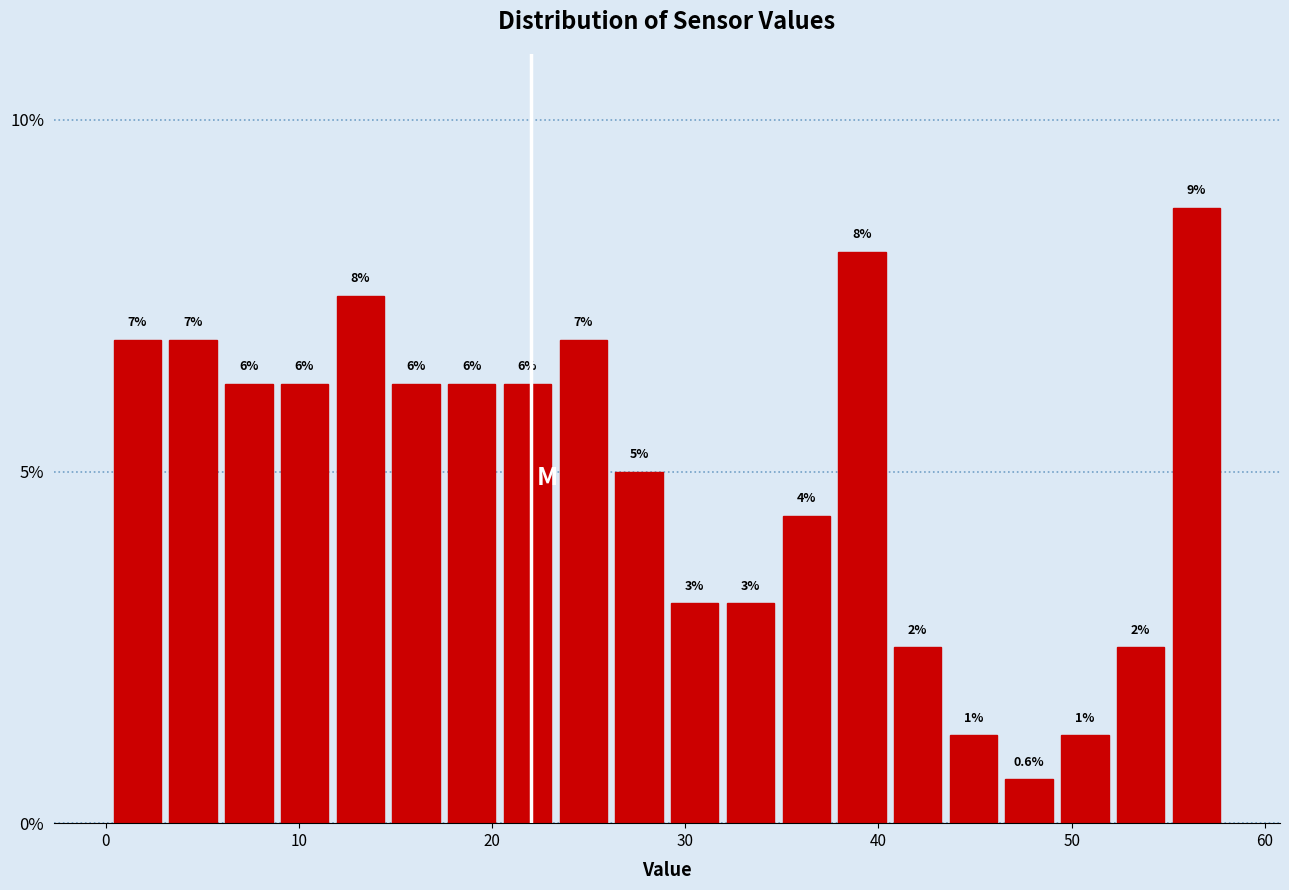

Around what value on the x-axis is the tallest bar? Give the approximate position of its centre, as read against the axis.

56